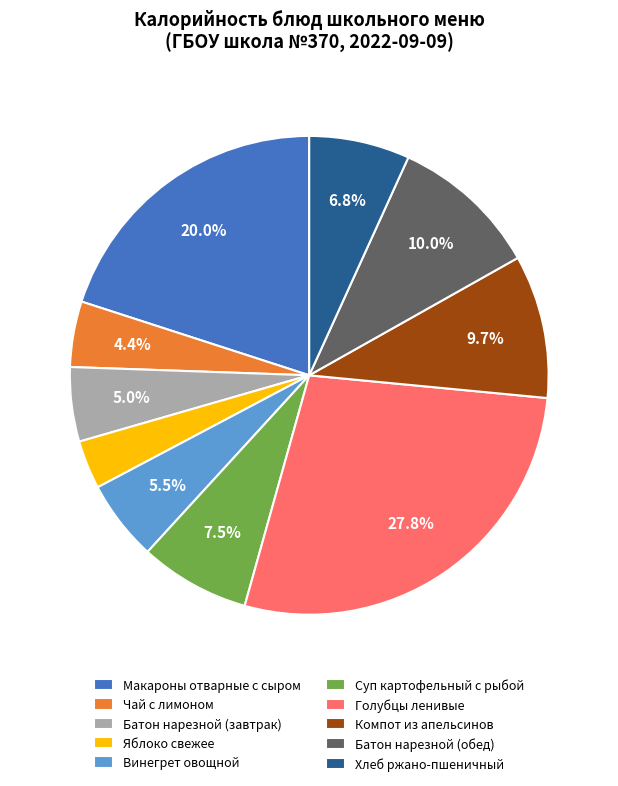

Approximately how many times larger is the value at Чай с лимоном compared to Голубцы ленивые?

0.2